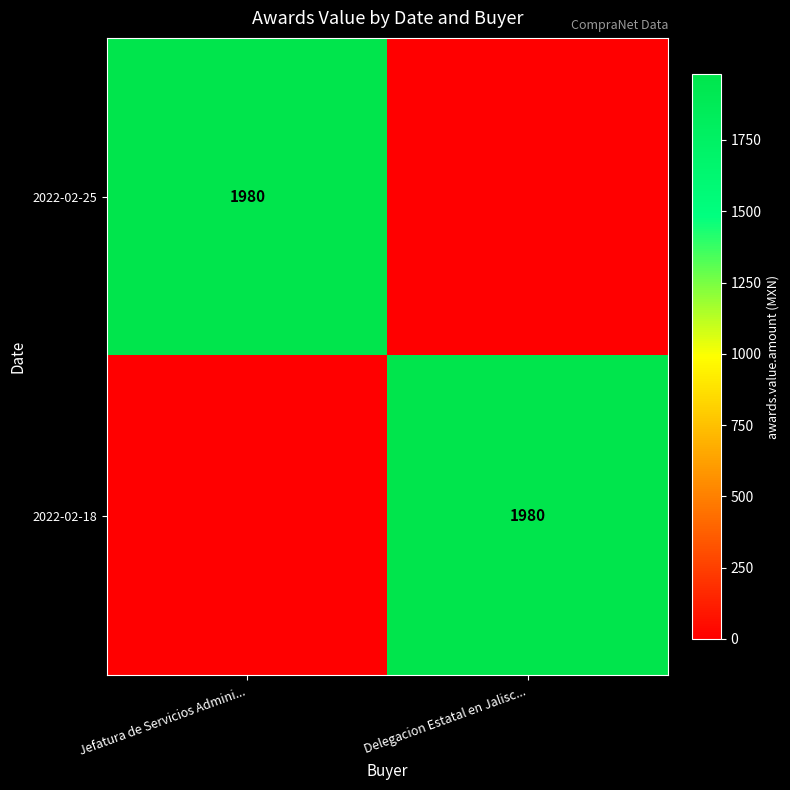

The 2022-02-18 series shows 3038 at Delegacion Estatal en Jalisc.... True or false?

False